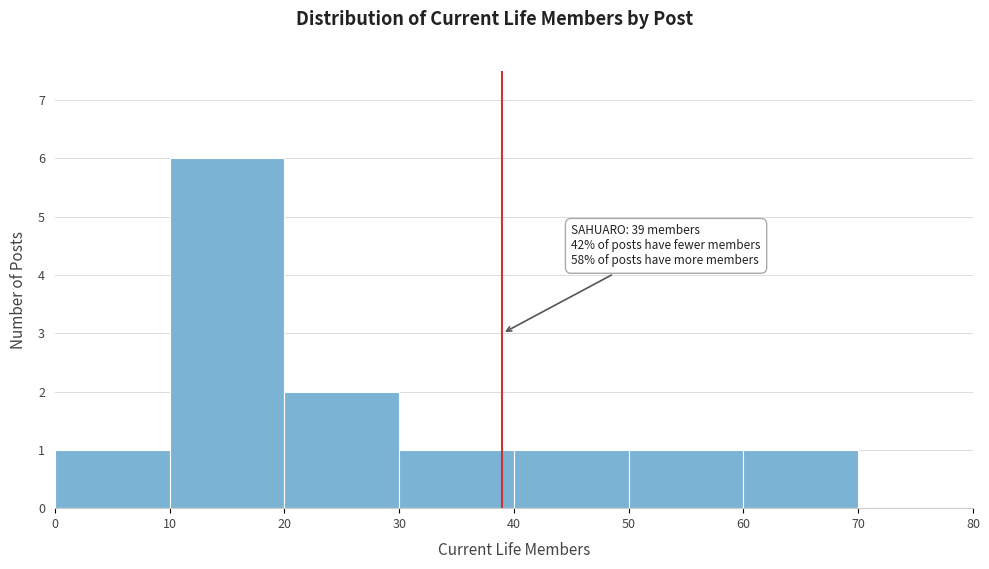

Over which range of the x-axis is the bar tallest?

10 to 20